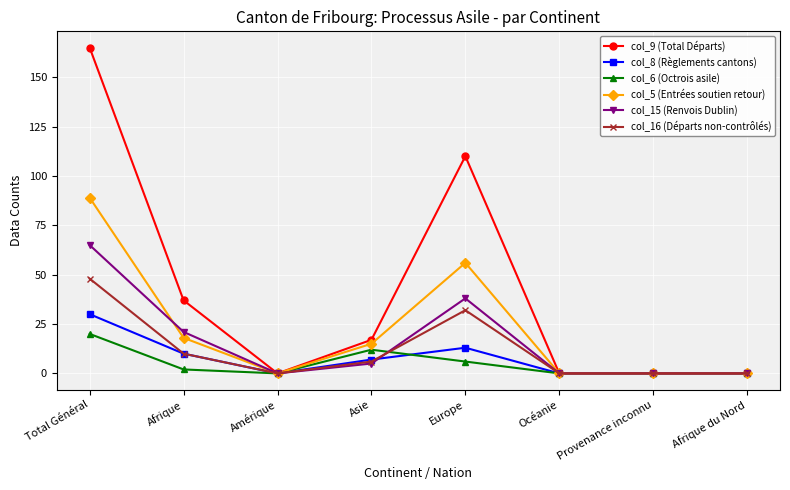

Rank the series at Total Général from lowest to highest value.

col_6 (Octrois asile), col_8 (Règlements cantons), col_16 (Départs non-contrôlés), col_15 (Renvois Dublin), col_5 (Entrées soutien retour), col_9 (Total Départs)